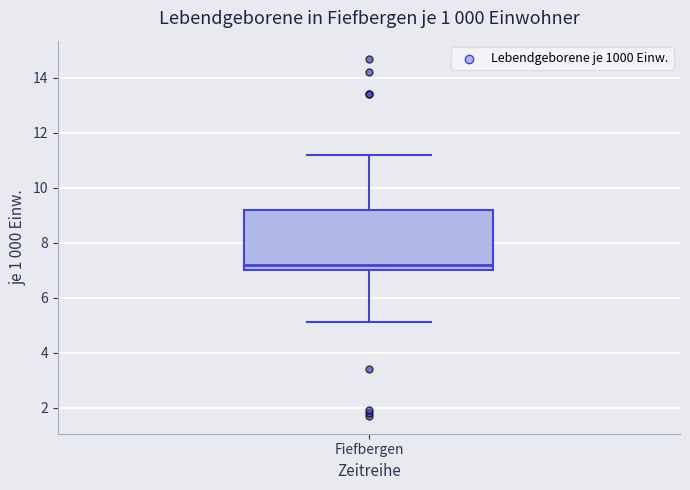

Where is the lower edge of the box for Fiefbergen on the y-axis? The values are not printed on the chart, so give them approximately, as read against the axis.

7.0